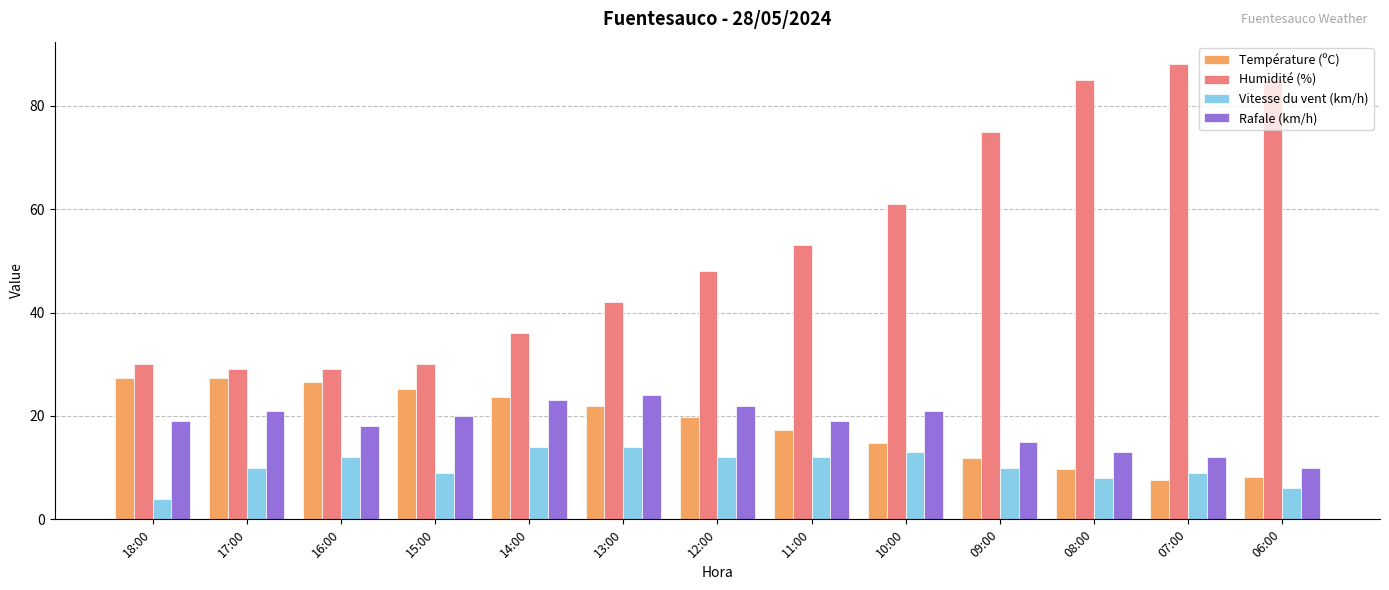

Which series has the largest range (max minus min)?

Humidité (%)